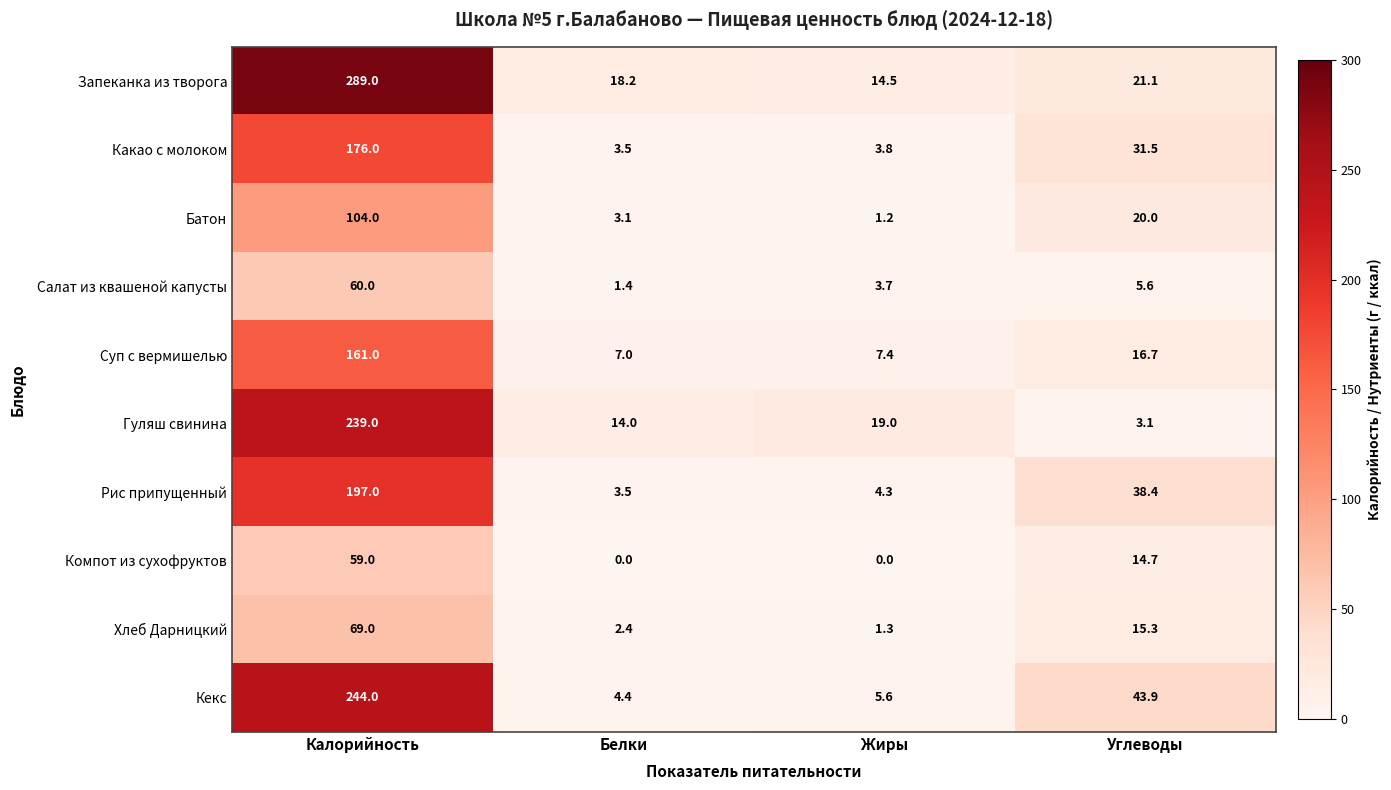

What is the average value of the Запеканка из творога series?

85.7